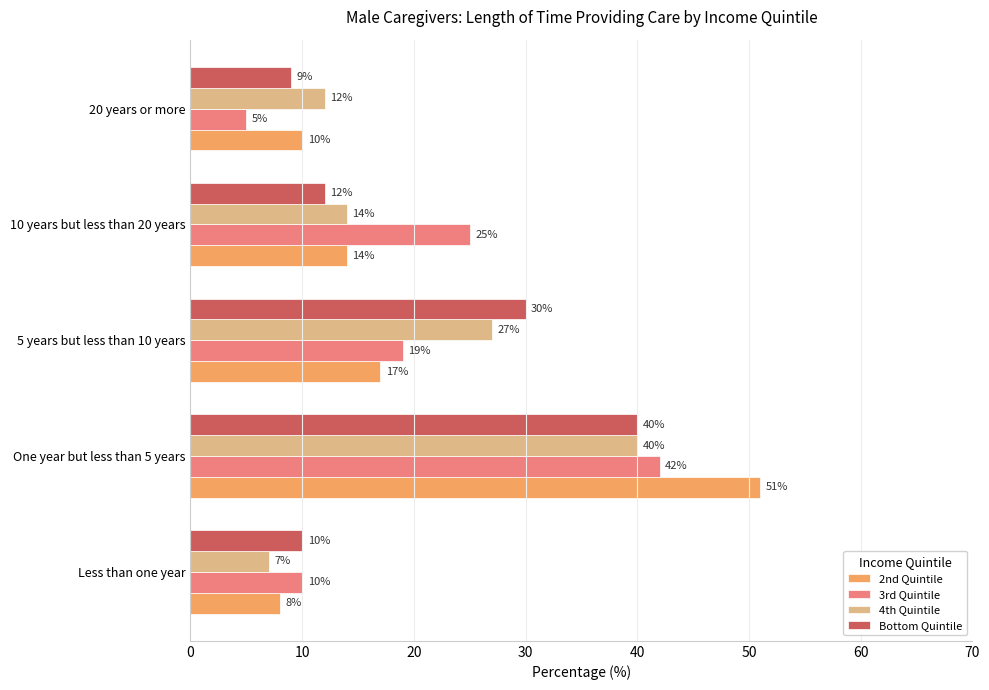

Is it true that 4th Quintile equals 40 at One year but less than 5 years?

True